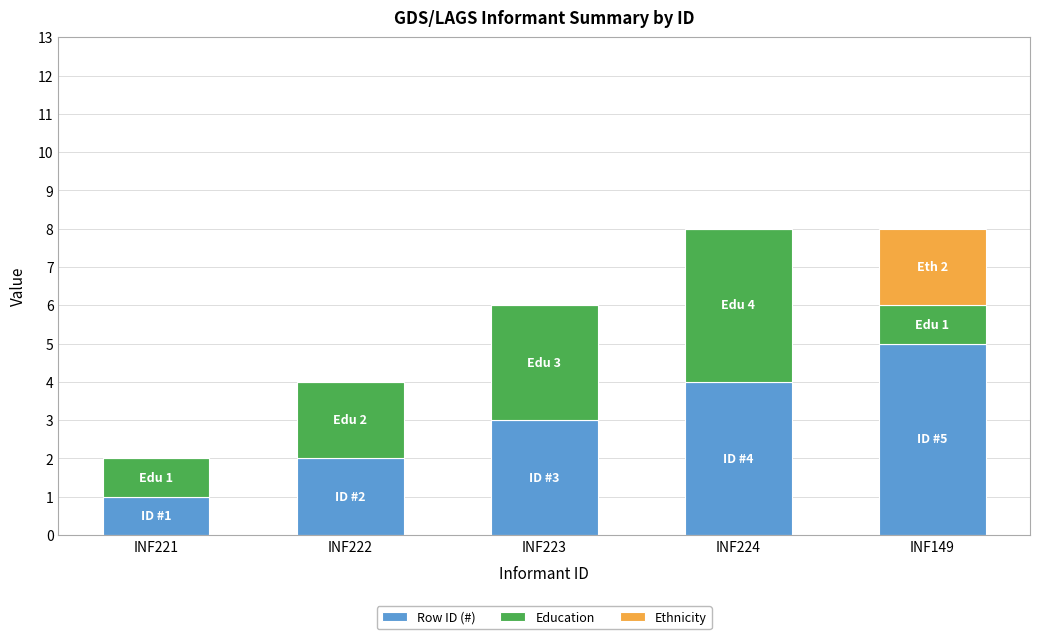

At which label does Row ID (#) reach its peak?

INF149